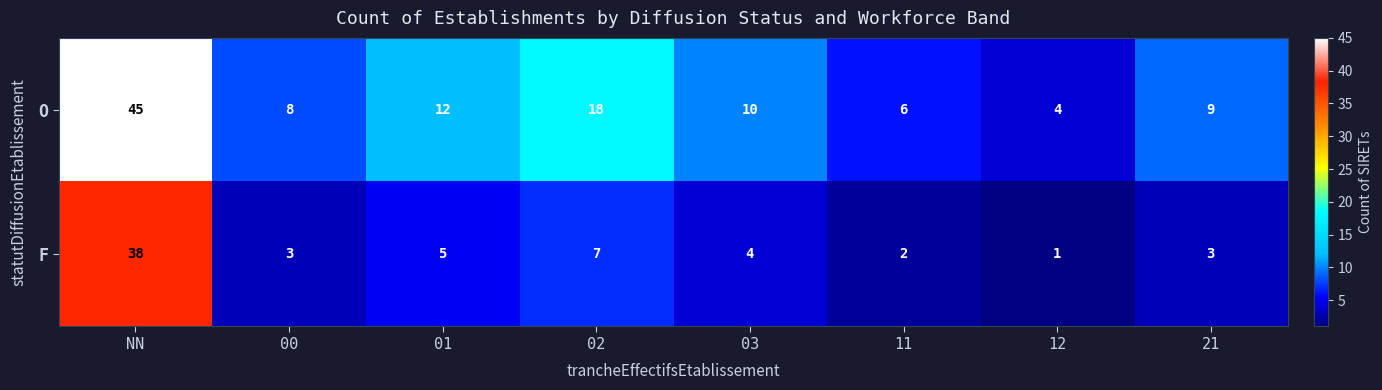

Reading right to left, transcribe all the data shown in this chart.

O: 21=9	12=4	11=6	03=10	02=18	01=12	00=8	NN=45
F: 21=3	12=1	11=2	03=4	02=7	01=5	00=3	NN=38